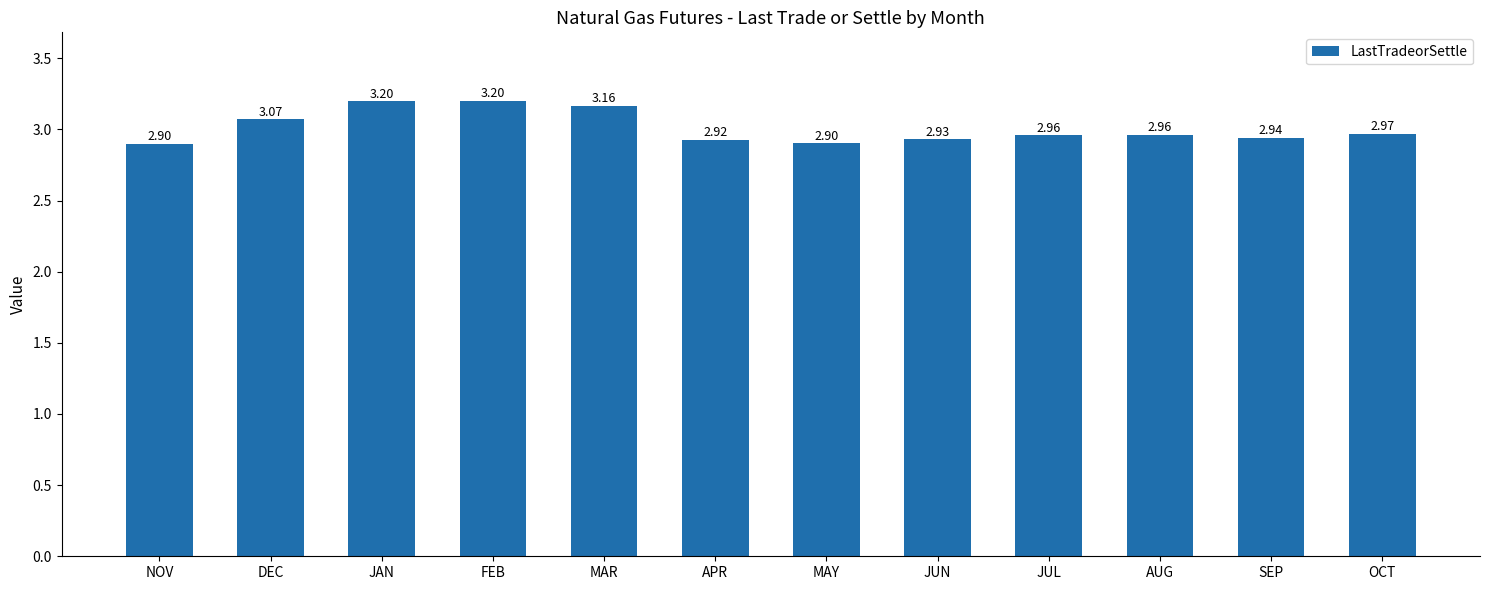

What is the label of the 1st bar from the right?

OCT